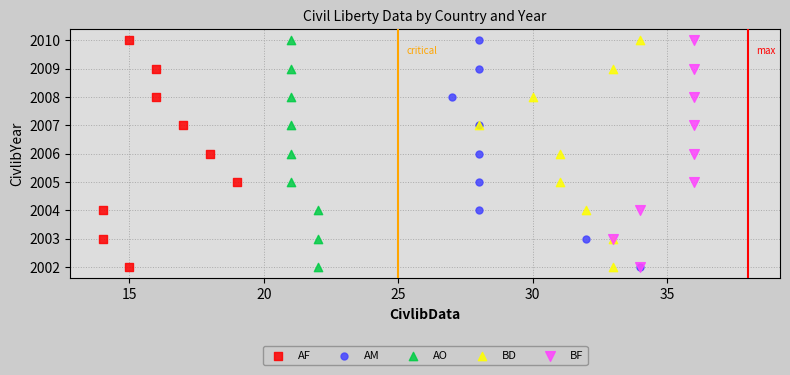

What are all the series names shown in the legend?

AF, AM, AO, BD, BF